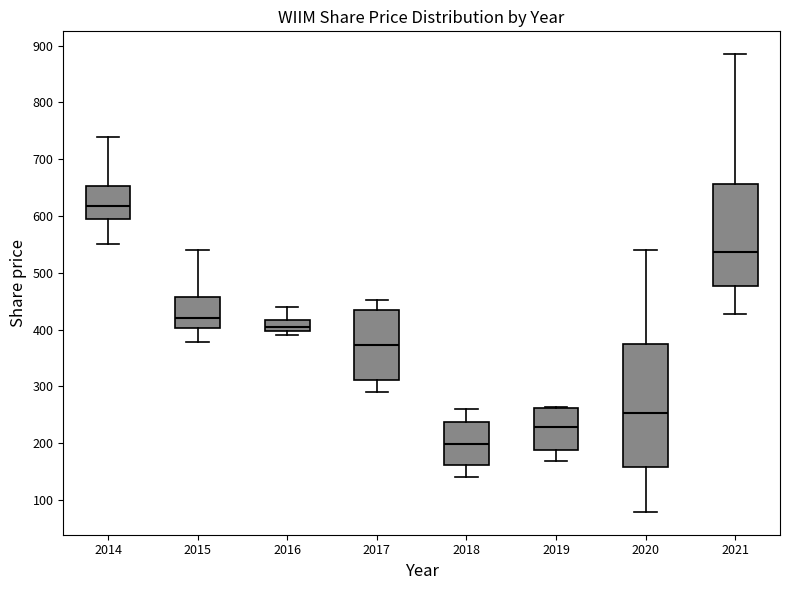

Reading left to right, transcribe this box plot: for each box, give where its median line is, the range the box spans, and where its two whiskers end, as read against the y-axis. The values are not printed on the chart, so give them approximately, as read against the axis.

2014: median 620, box 600 to 650, whiskers 550 to 740
2015: median 420, box 400 to 460, whiskers 380 to 540
2016: median 400 (inside the box), box 400 to 420, whiskers 390 to 440
2017: median 370, box 310 to 430, whiskers 290 to 450
2018: median 200, box 160 to 240, whiskers 140 to 260
2019: median 230, box 190 to 260, whiskers 170 to 260
2020: median 250, box 160 to 380, whiskers 80 to 540
2021: median 540, box 480 to 660, whiskers 430 to 890